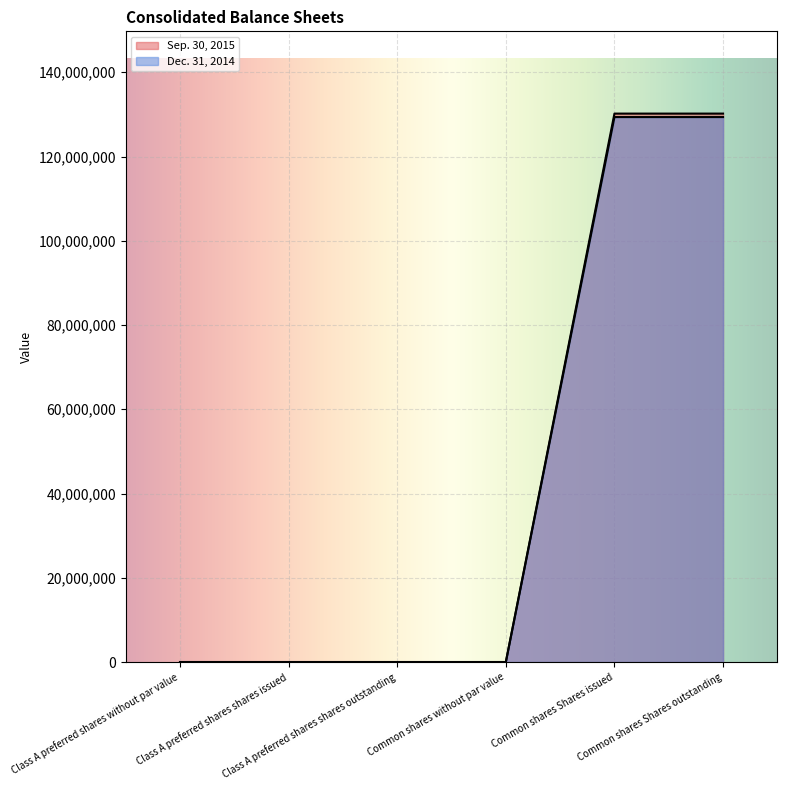

At which label is Sep. 30, 2015 closest to 65094387?

Class A preferred shares without par value